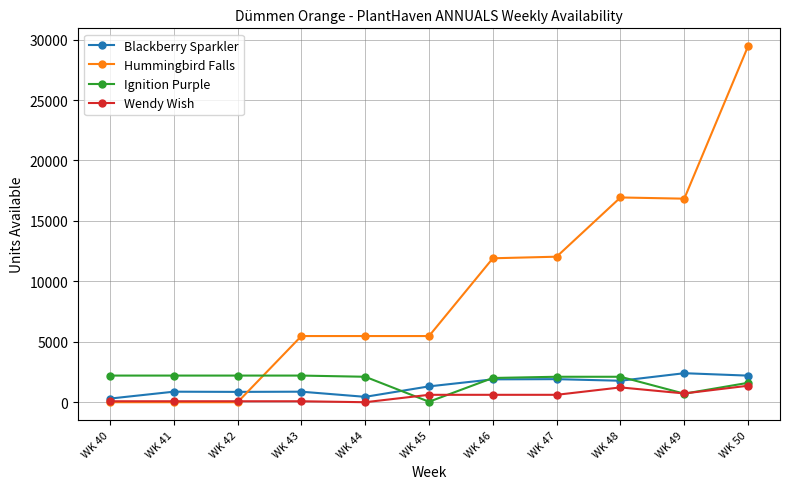

Does the chart display data point markers on the line(s)?

Yes